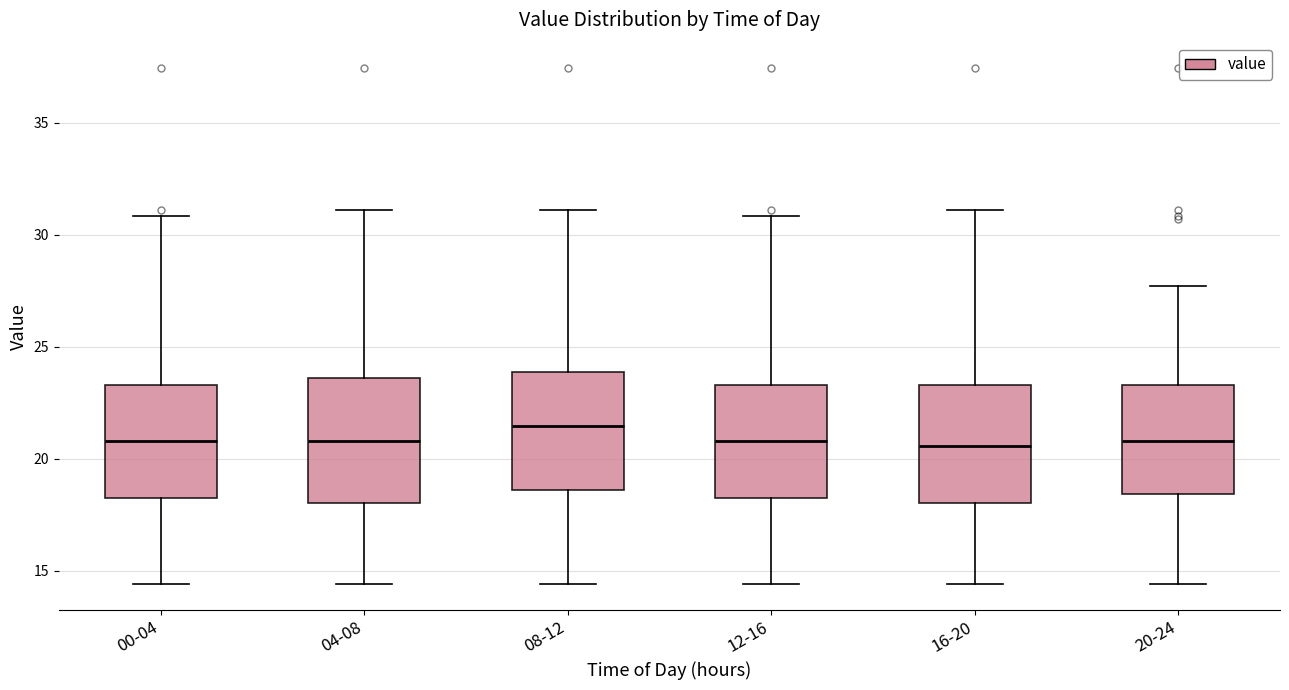

Reading left to right, transcribe this box plot: for each box, give where its median line is, the range the box spans, and where its two whiskers end, as read against the y-axis. The values are not printed on the chart, so give them approximately, as read against the axis.

00-04: median 21.0, box 18.5 to 23.5, whiskers 14.5 to 31.0
04-08: median 21.0, box 18.0 to 23.5, whiskers 14.5 to 31.0
08-12: median 21.5, box 18.5 to 24.0, whiskers 14.5 to 31.0
12-16: median 21.0, box 18.5 to 23.5, whiskers 14.5 to 31.0
16-20: median 20.5, box 18.0 to 23.5, whiskers 14.5 to 31.0
20-24: median 21.0, box 18.5 to 23.5, whiskers 14.5 to 27.5